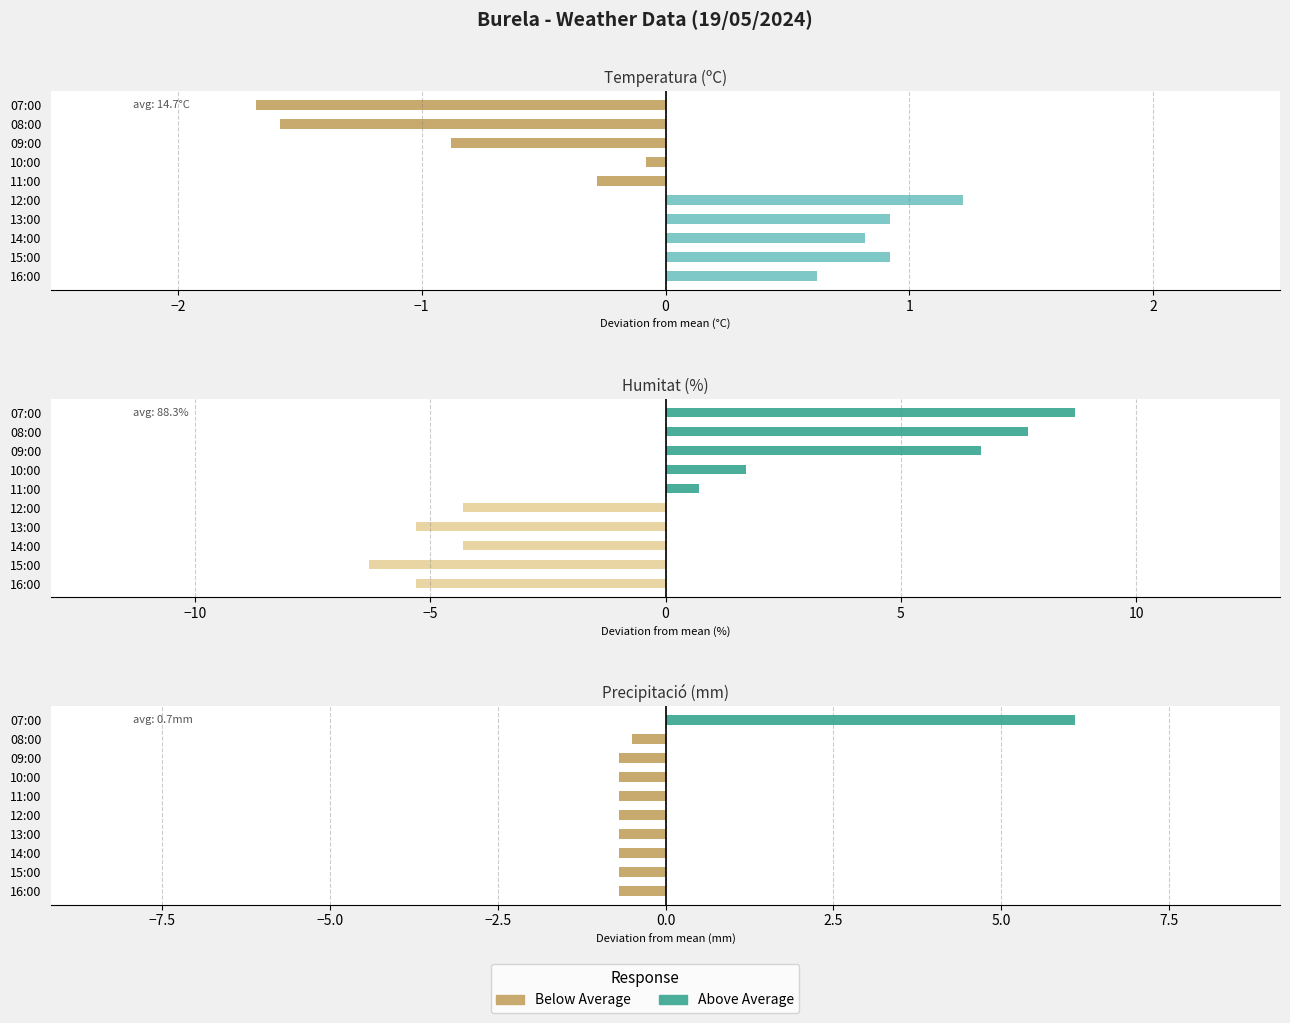

What is the sum of all Below avg (Humitat (%)) values?

-25.5